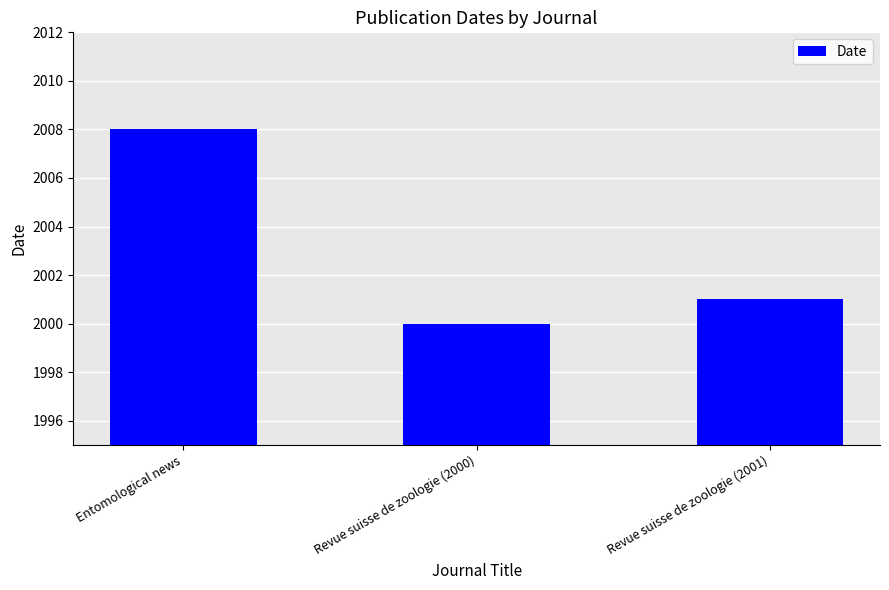

Read the value at Revue suisse de zoologie (2001).

2001